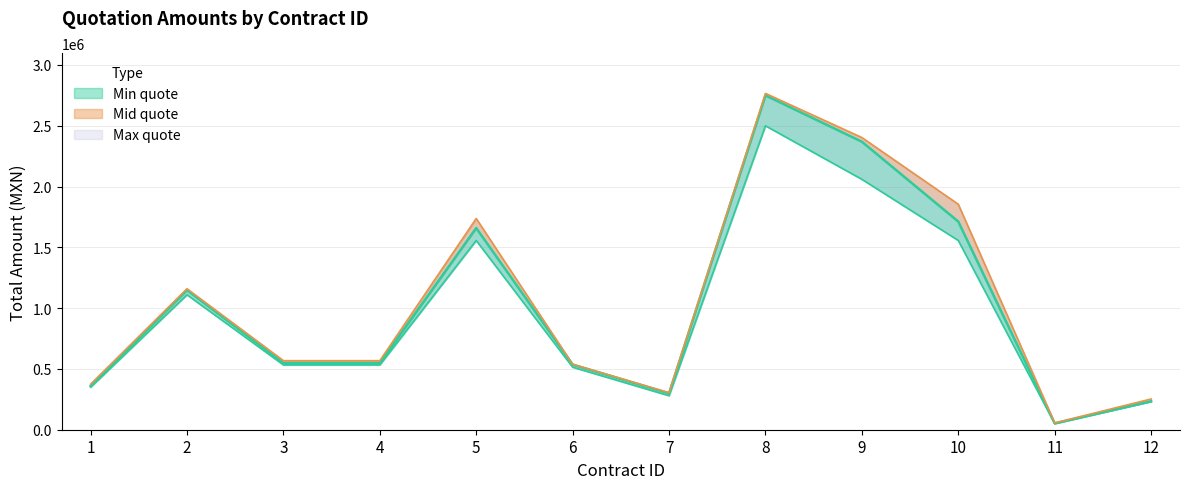

Which series changed the most between 4 and 6?

Max quote